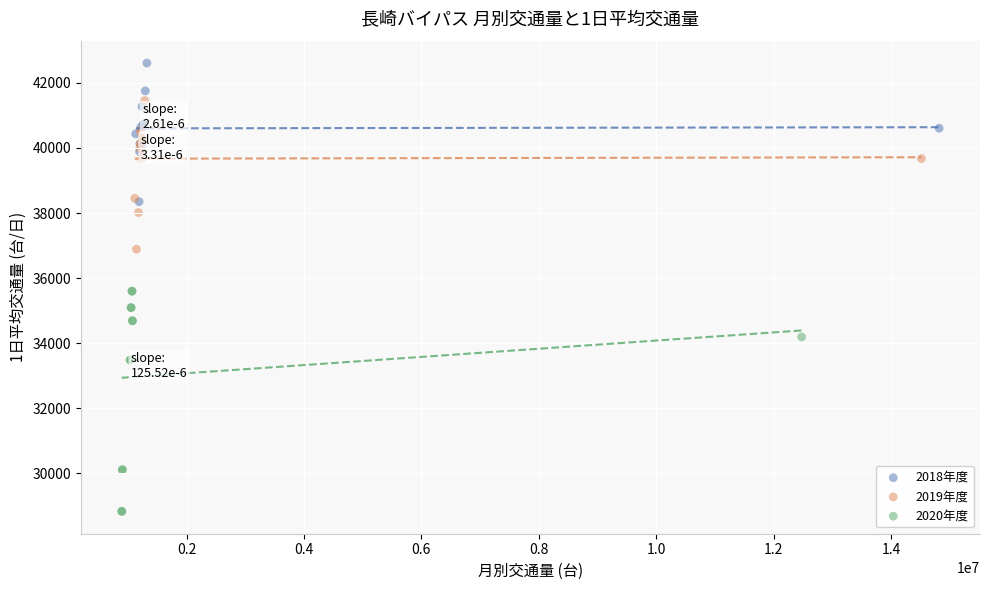

Which series has the widest spread of Y values?

2020年度